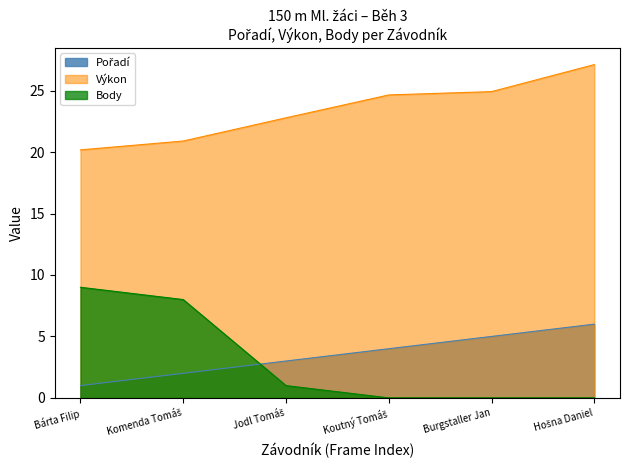

What are all the series names shown in the legend?

Pořadí, Výkon, Body